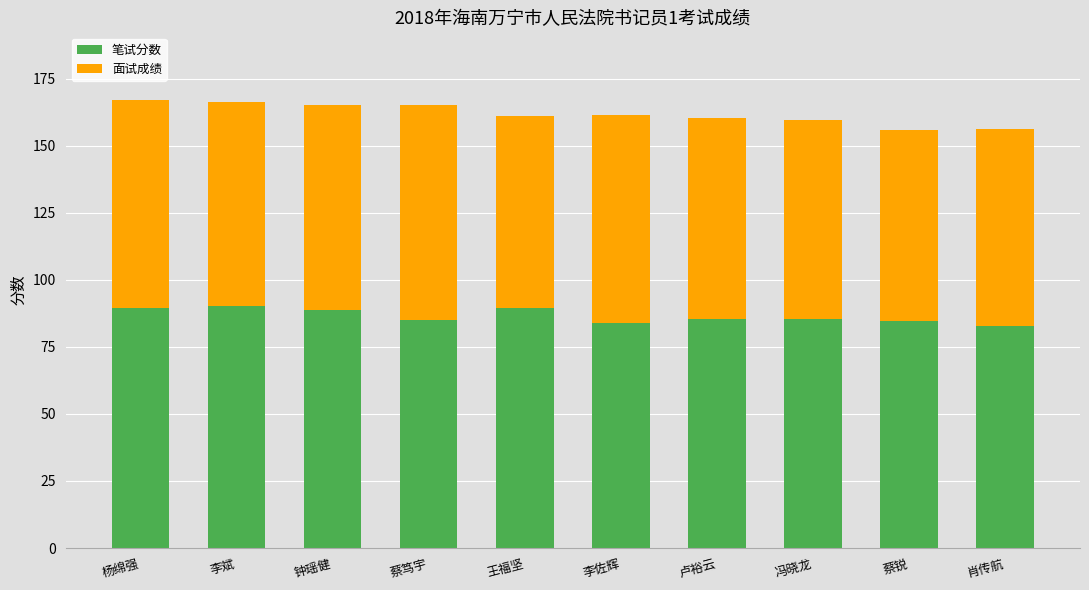

Is it true that 笔试分数 equals 82.8 at 肖传航?

True